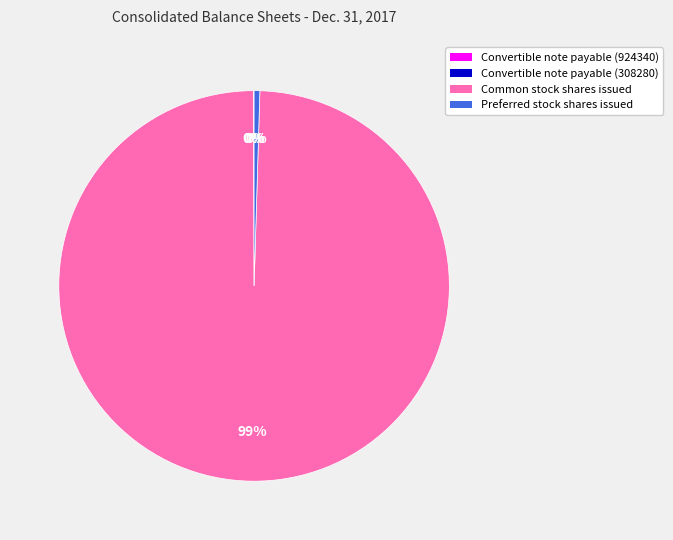

To the nearest percent, what is the average slice percentage?

25%